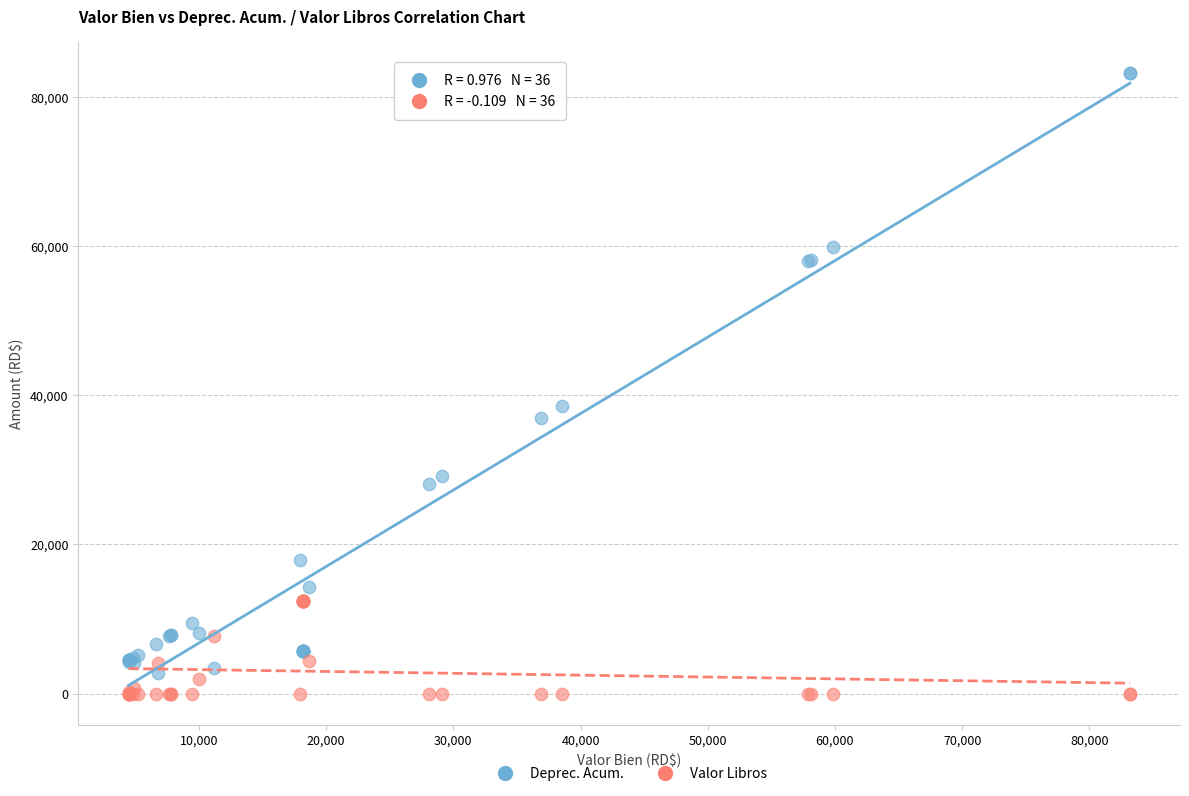

Across all series, what Y value is closest to 41595?

38545.6